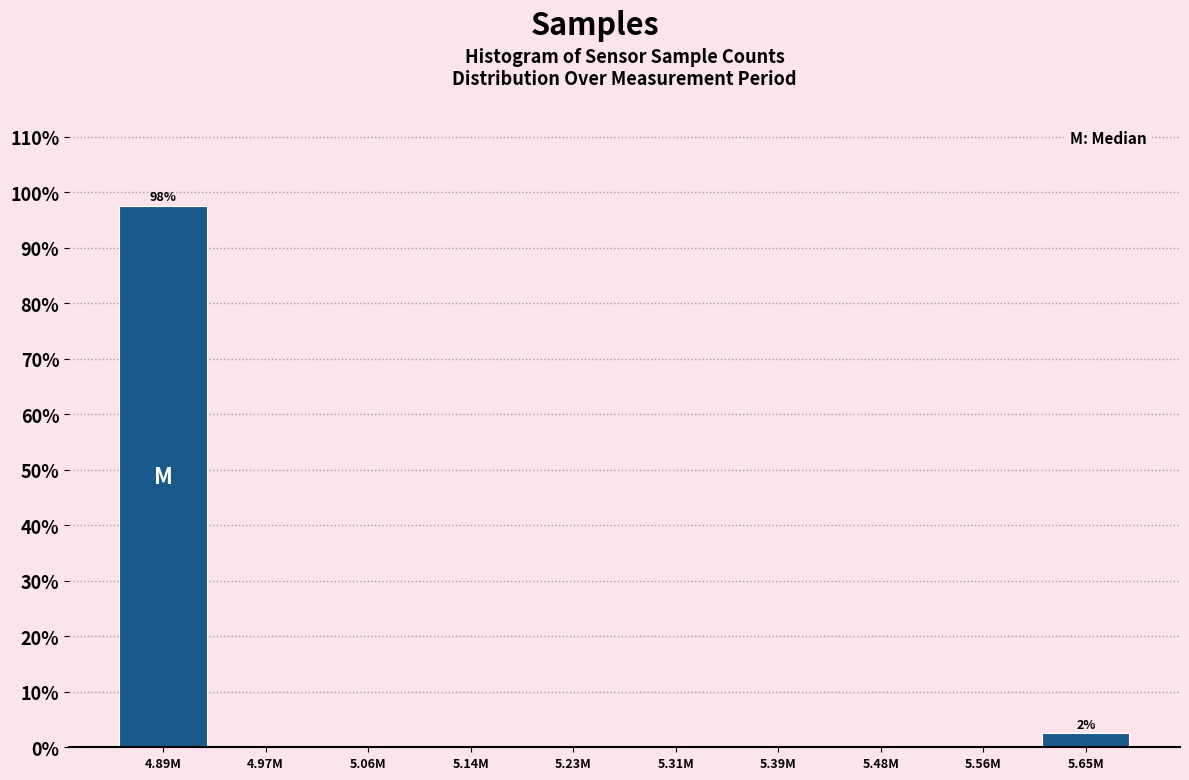

The value at 5.39M is -53.2. True or false?

False